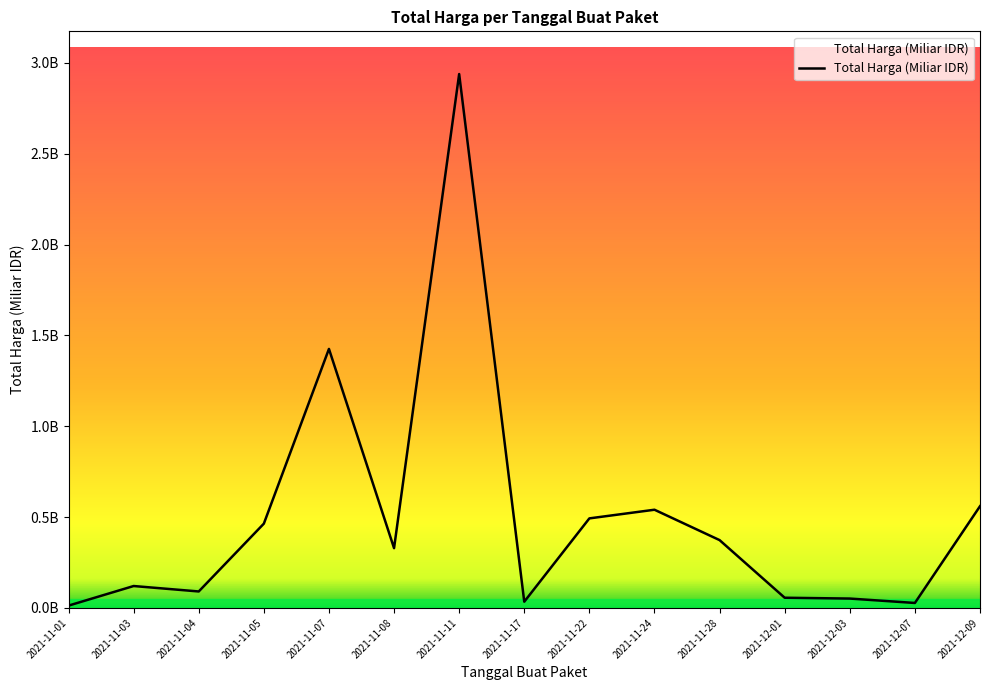

What is the sum of all values?

7.5